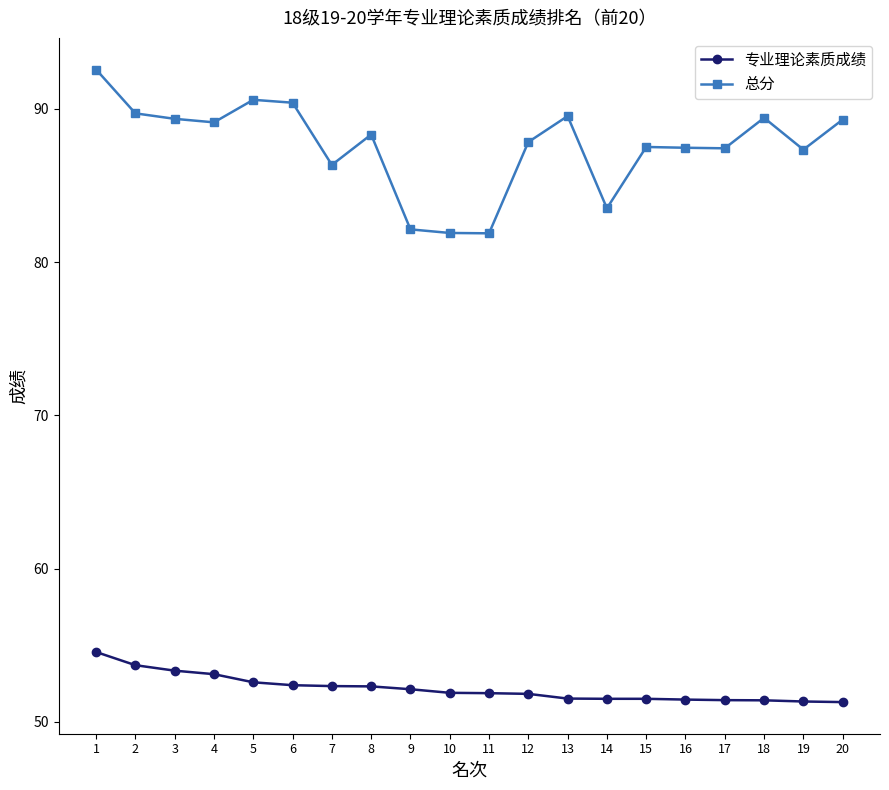

How many series are shown in this chart?

2